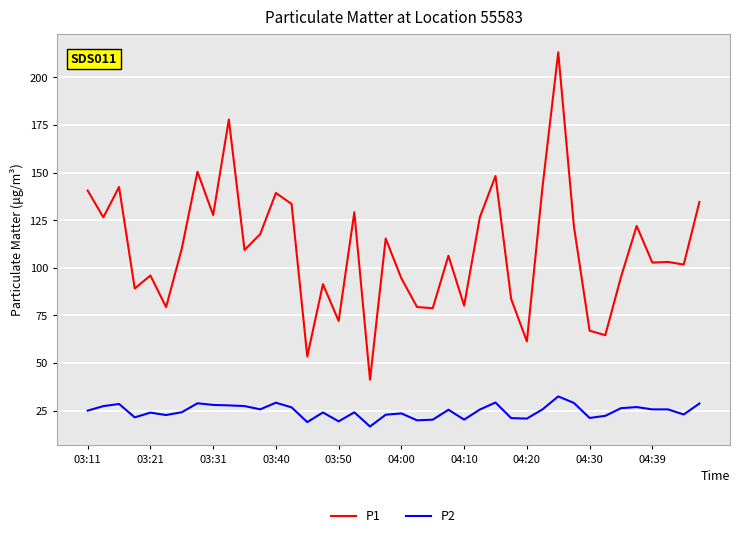

True or false: P2 and P1 intersect in this chart.

False